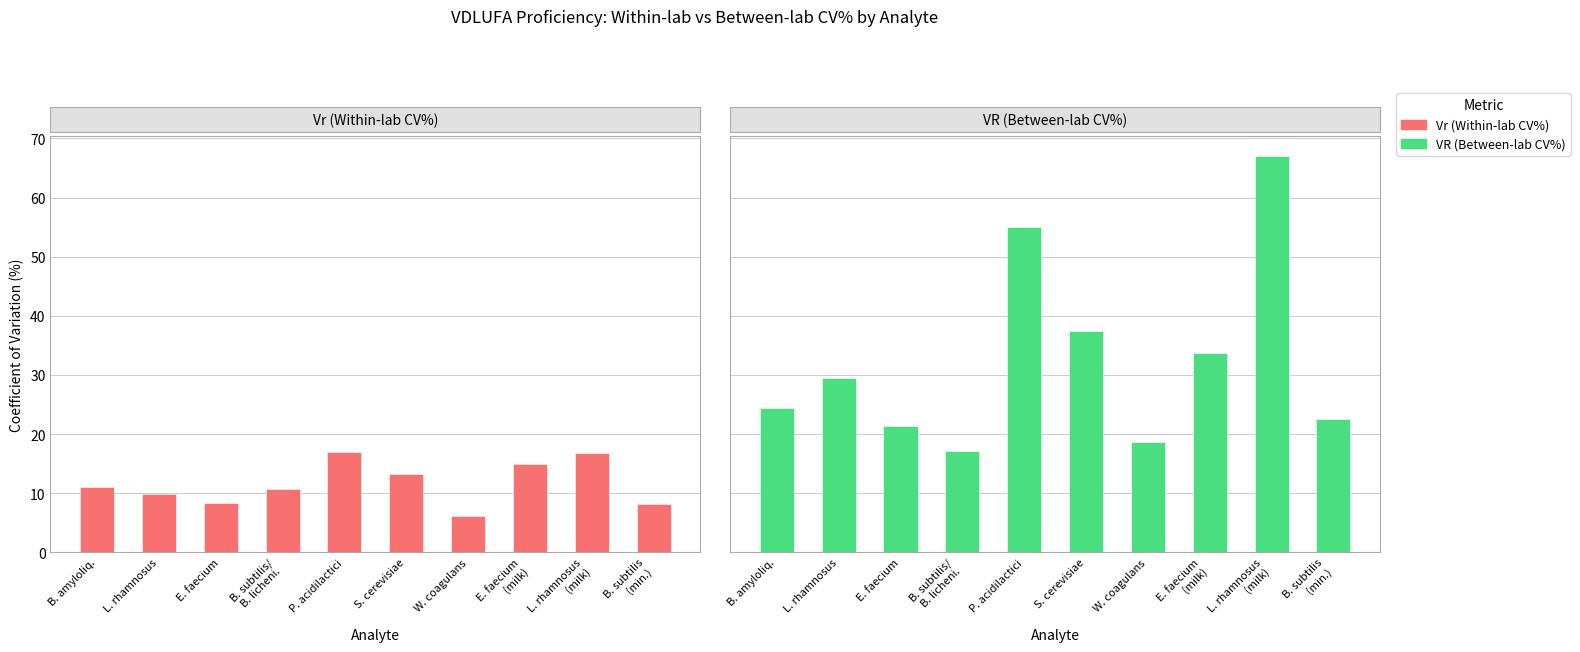

Which series has the largest total across all categories?

VR (Between-lab CV%)